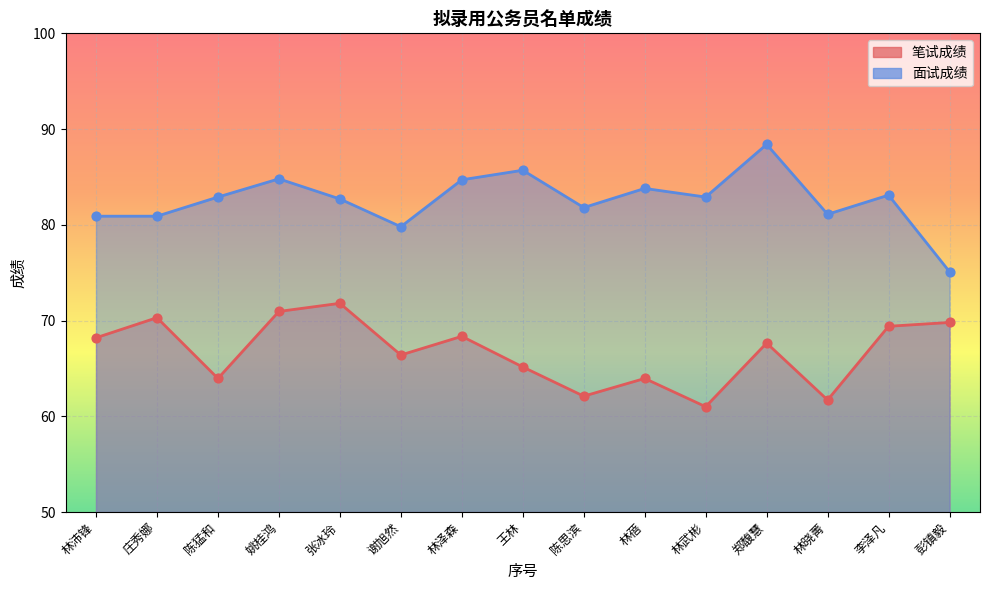

What is the total value across all series at 林晓菁?

142.8